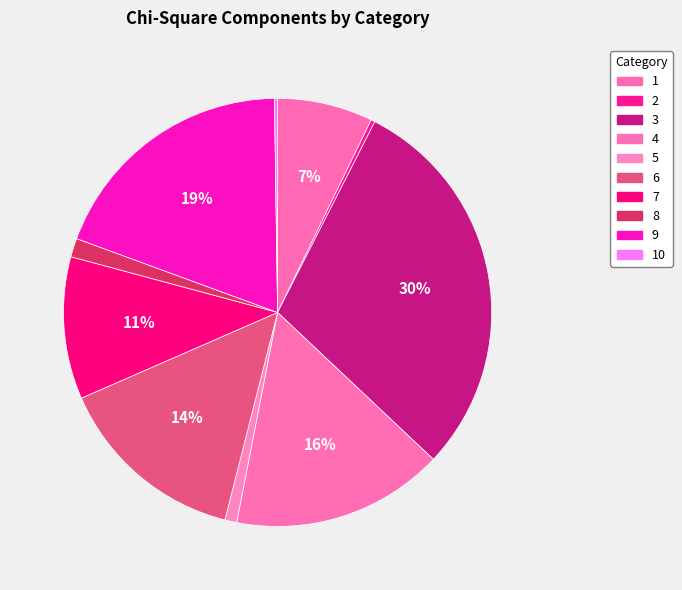

Is 8 the majority of the pie?

No